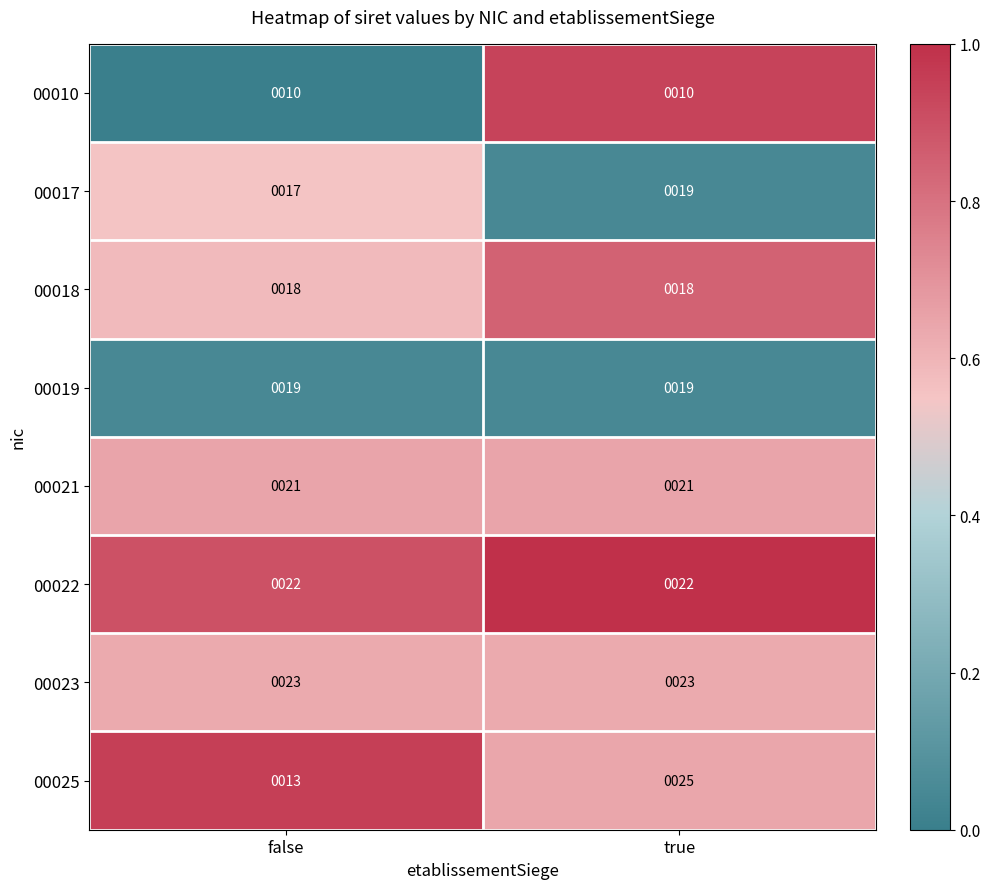

Between false and true, which series saw the biggest shift?

00025